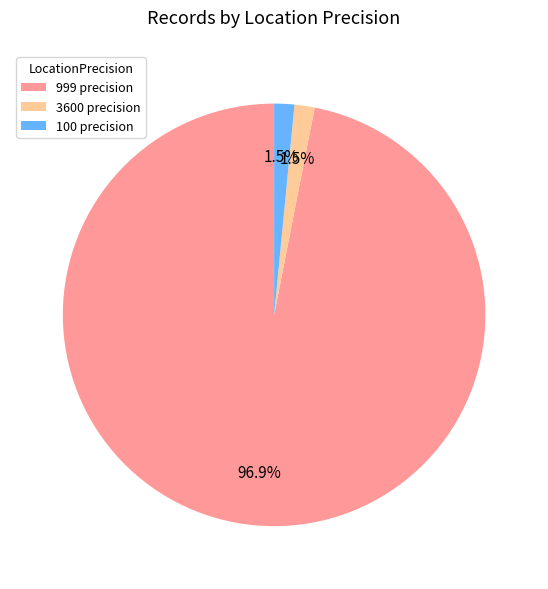

What is the ratio of the value at 100 precision to the value at 3600 precision?

1.0